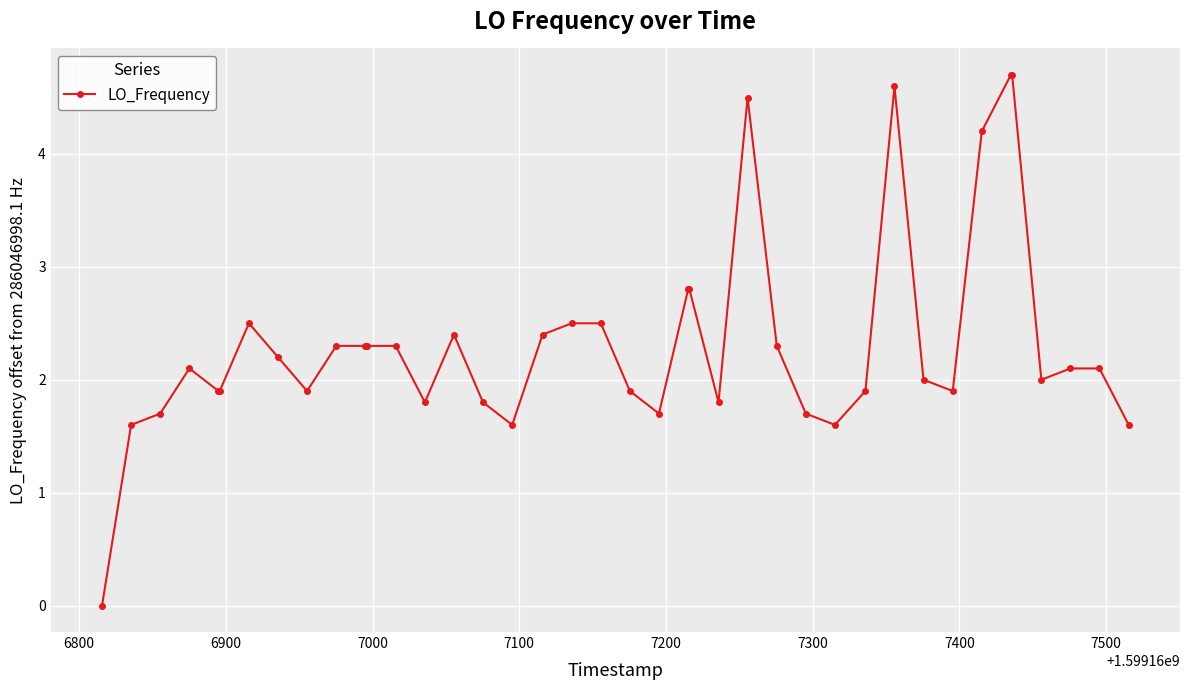

What is the difference between the maximum and minimum values?

4.7